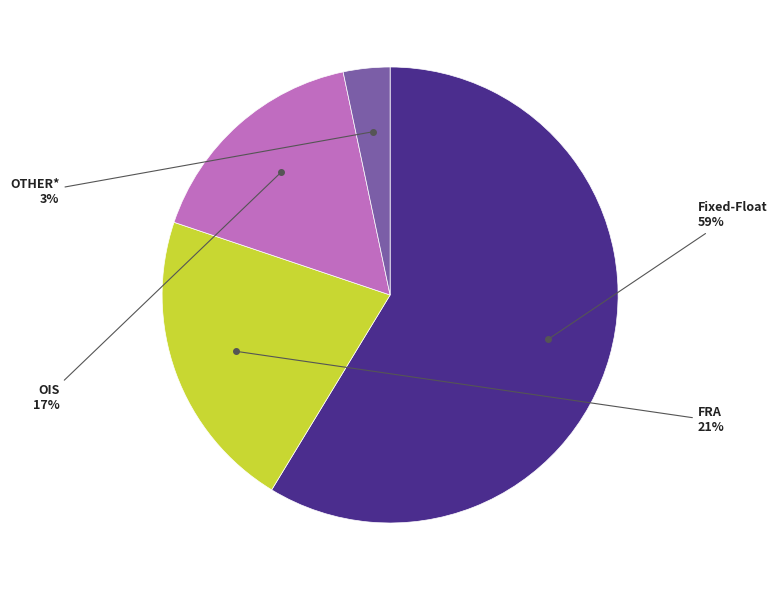

Count the number of slices in the pie.

4